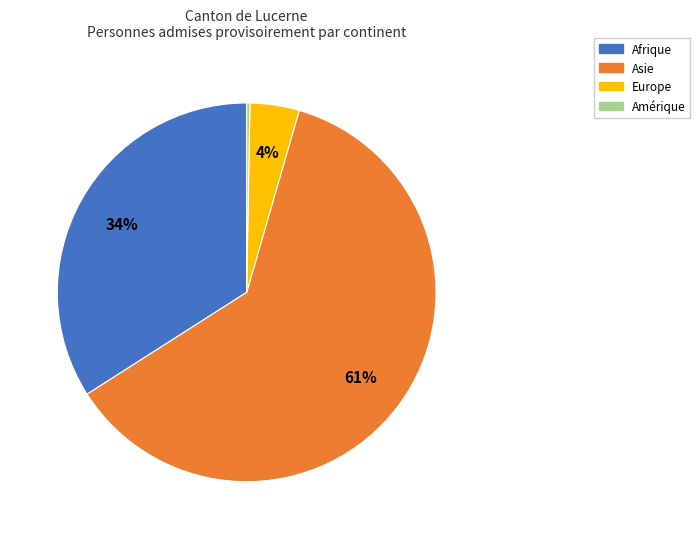

Is there a majority slice in this chart?

Yes